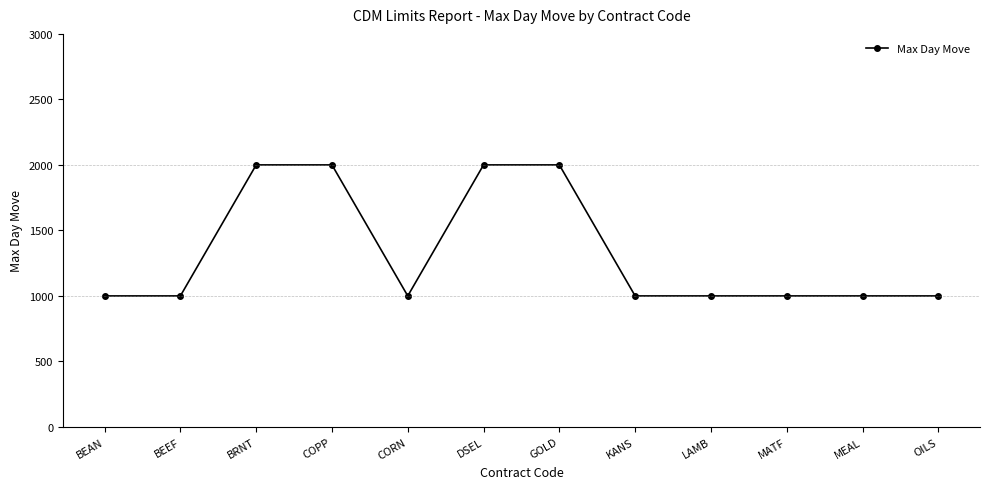

What is the value of the 5th point from the left?

1000